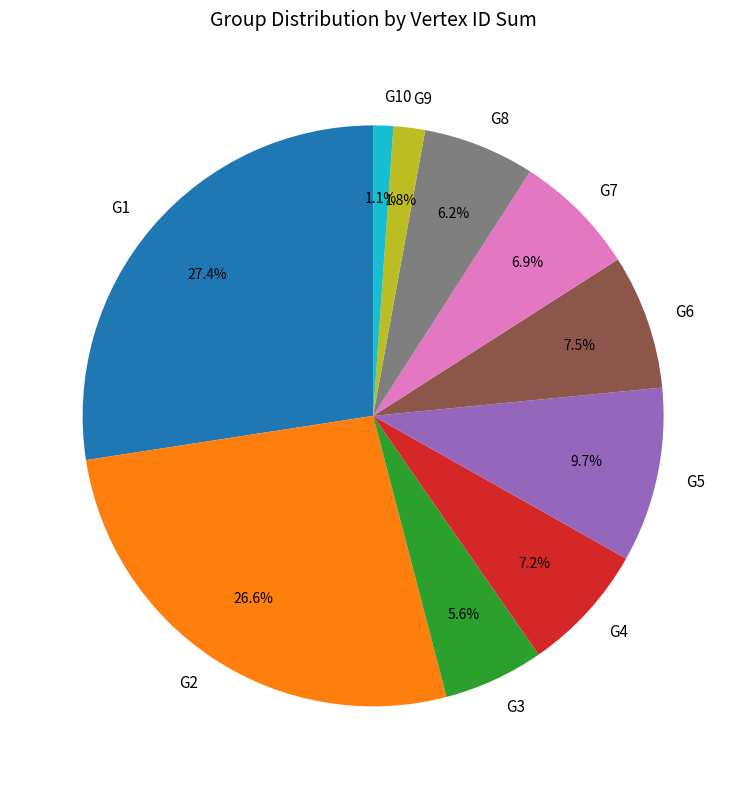

What percentage is NOT represented by G4?

92.8%